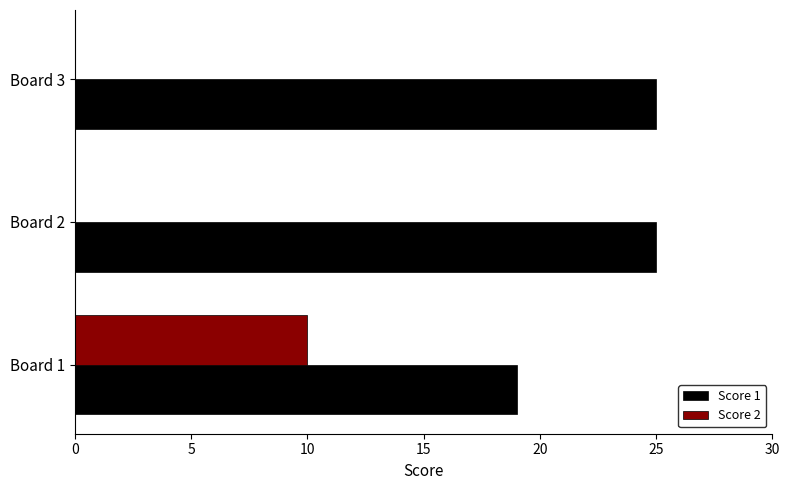

Which series has the largest total across all categories?

Score 1